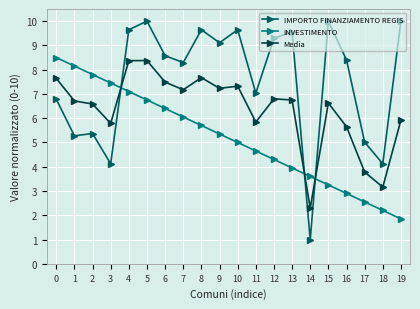

What is the value of the INVESTIMENTO point at the 19th from the left?

2.2